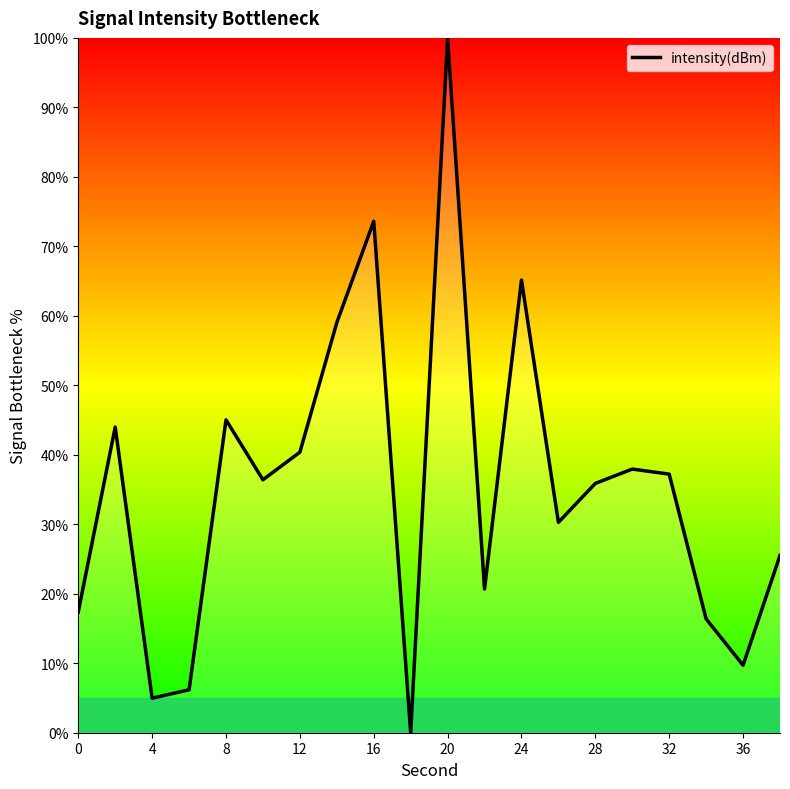

What is the greatest value displayed?

100.0